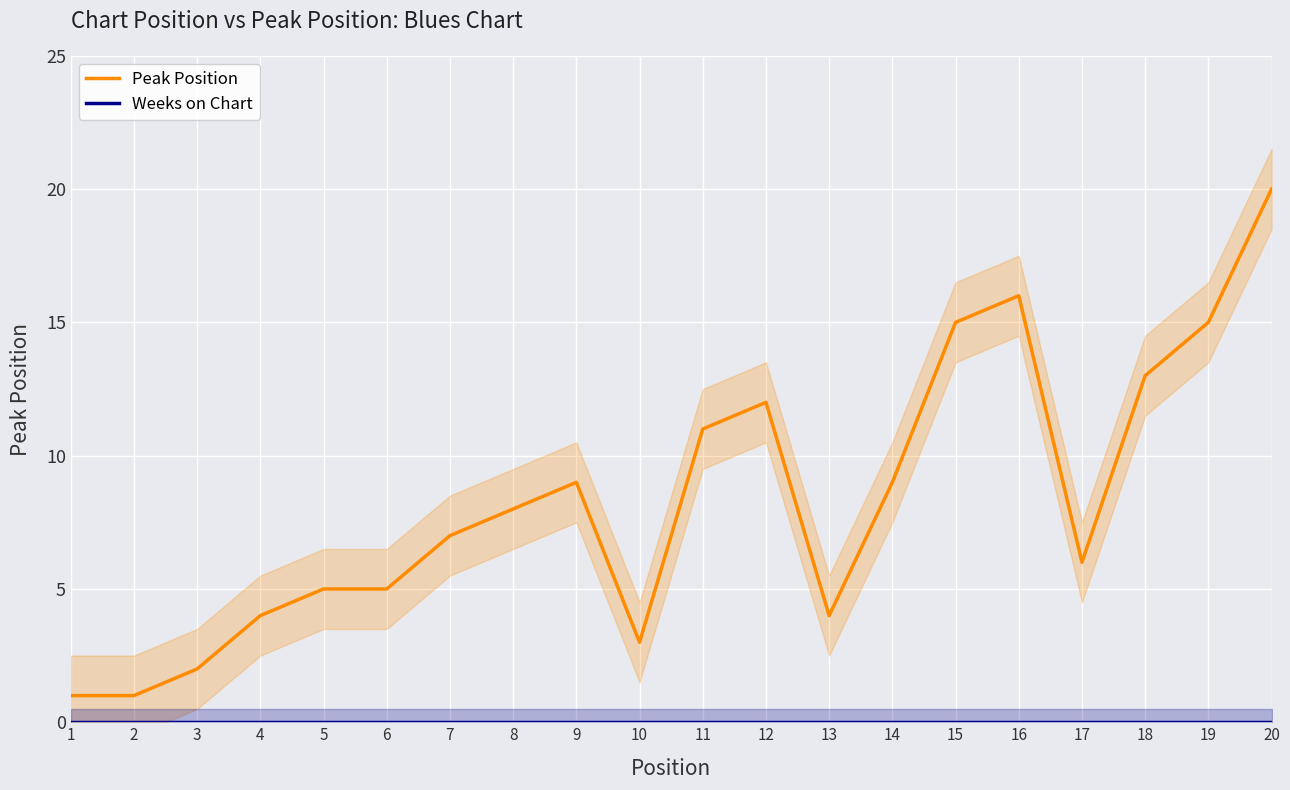

At which category does the chart reach its peak across all series?

20